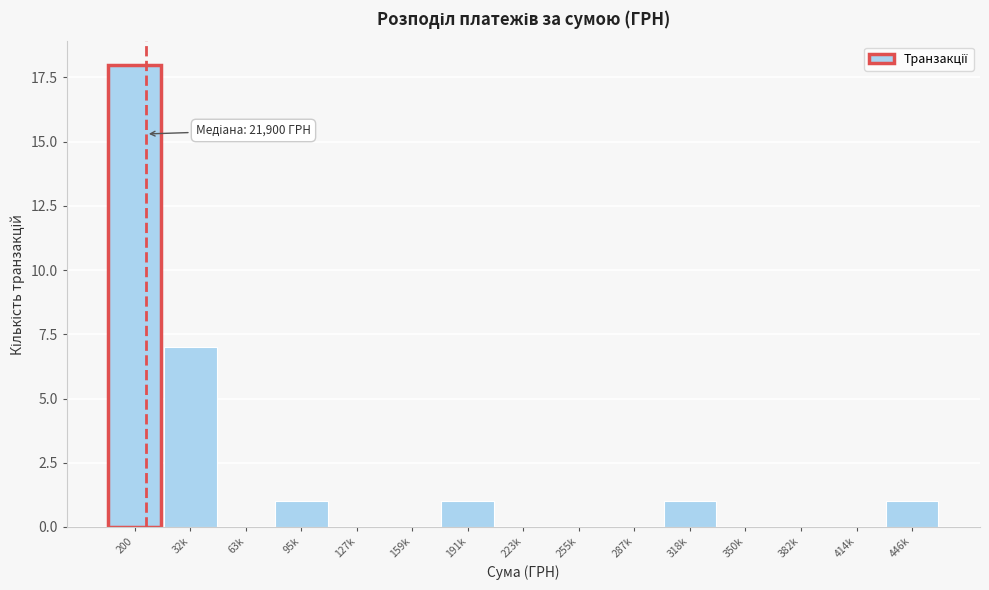

Reading left to right, transcribe all the data shown in this chart.

200=18	32k=7	63k=0	95k=1	127k=0	159k=0	191k=1	223k=0	255k=0	287k=0	318k=1	350k=0	382k=0	414k=0	446k=1